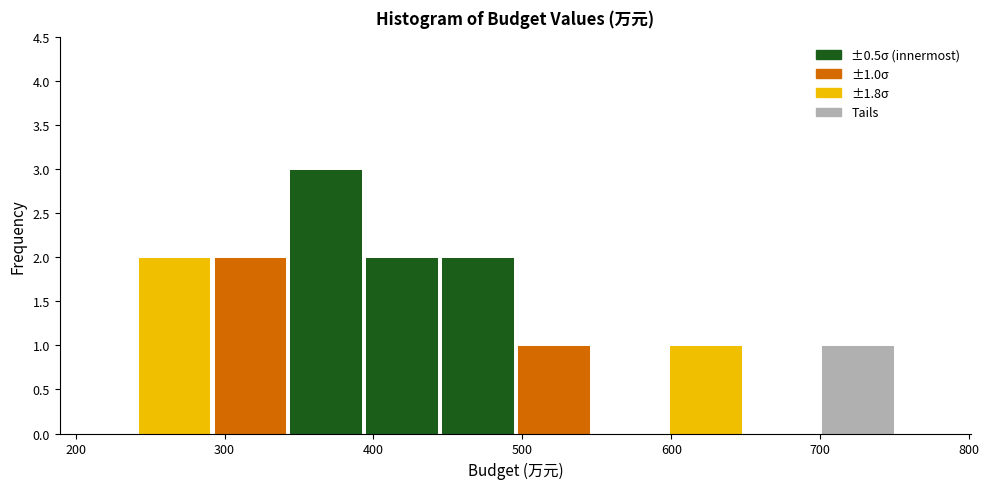

Which range on the x-axis has the tallest bar?

340 to 390